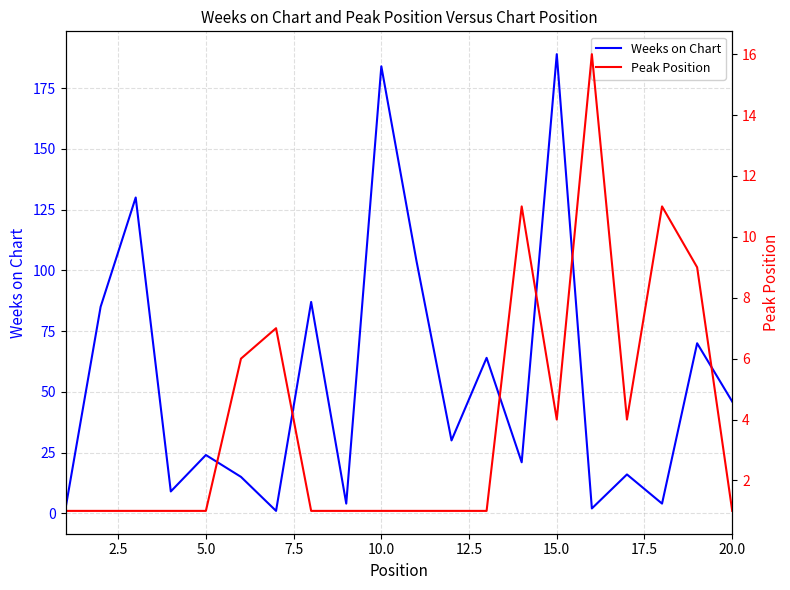

At which label does Weeks on Chart reach its peak?

15.0